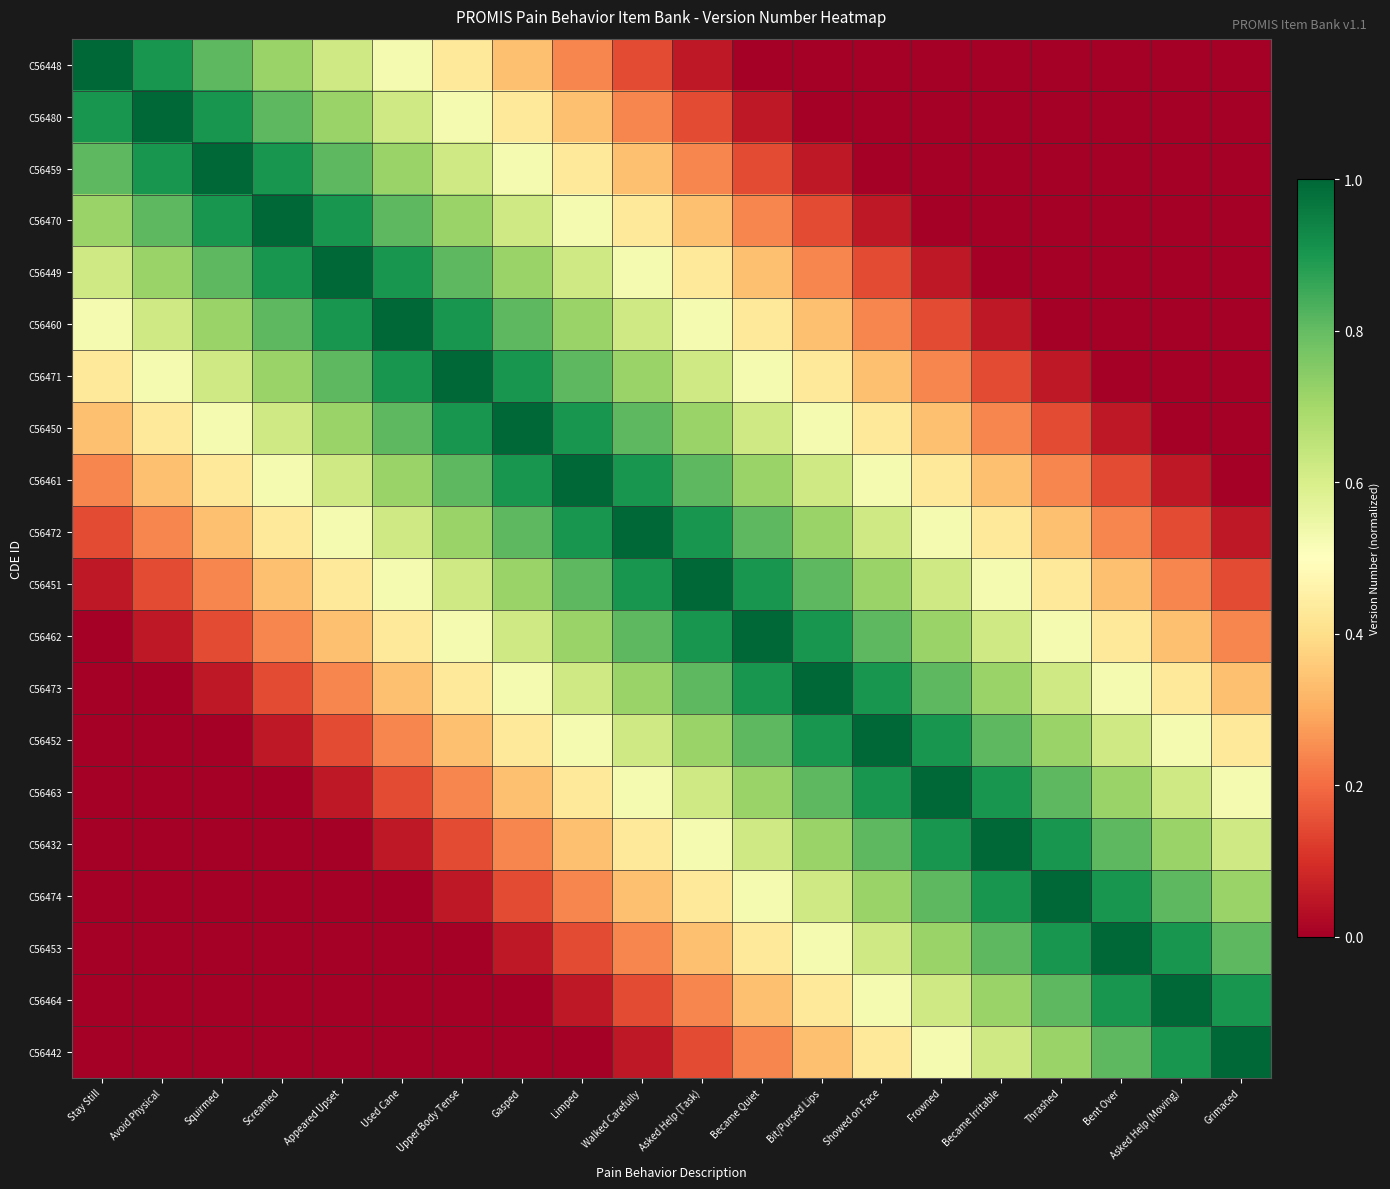

Reading left to right, transcribe all the data shown in this chart.

C56448: Stay Still=1.0	Avoid Physical=0.9	Squirmed=0.8	Screamed=0.7	Appeared Upset=0.6	Used Cane=0.5	Upper Body Tense=0.4	Gasped=0.3	Limped=0.2	Walked Carefully=0.1	Asked Help (Task)=0.1	Became Quiet=0.0	Bit/Pursed Lips=0.0	Showed on Face=0.0	Frowned=0.0	Became Irritable=0.0	Thrashed=0.0	Bent Over=0.0	Asked Help (Moving)=0.0	Grimaced=0.0
C56480: Stay Still=0.9	Avoid Physical=1.0	Squirmed=0.9	Screamed=0.8	Appeared Upset=0.7	Used Cane=0.6	Upper Body Tense=0.5	Gasped=0.4	Limped=0.3	Walked Carefully=0.2	Asked Help (Task)=0.1	Became Quiet=0.1	Bit/Pursed Lips=0.0	Showed on Face=0.0	Frowned=0.0	Became Irritable=0.0	Thrashed=0.0	Bent Over=0.0	Asked Help (Moving)=0.0	Grimaced=0.0
C56459: Stay Still=0.8	Avoid Physical=0.9	Squirmed=1.0	Screamed=0.9	Appeared Upset=0.8	Used Cane=0.7	Upper Body Tense=0.6	Gasped=0.5	Limped=0.4	Walked Carefully=0.3	Asked Help (Task)=0.2	Became Quiet=0.1	Bit/Pursed Lips=0.1	Showed on Face=0.0	Frowned=0.0	Became Irritable=0.0	Thrashed=0.0	Bent Over=0.0	Asked Help (Moving)=0.0	Grimaced=0.0
C56470: Stay Still=0.7	Avoid Physical=0.8	Squirmed=0.9	Screamed=1.0	Appeared Upset=0.9	Used Cane=0.8	Upper Body Tense=0.7	Gasped=0.6	Limped=0.5	Walked Carefully=0.4	Asked Help (Task)=0.3	Became Quiet=0.2	Bit/Pursed Lips=0.1	Showed on Face=0.1	Frowned=0.0	Became Irritable=0.0	Thrashed=0.0	Bent Over=0.0	Asked Help (Moving)=0.0	Grimaced=0.0
C56449: Stay Still=0.6	Avoid Physical=0.7	Squirmed=0.8	Screamed=0.9	Appeared Upset=1.0	Used Cane=0.9	Upper Body Tense=0.8	Gasped=0.7	Limped=0.6	Walked Carefully=0.5	Asked Help (Task)=0.4	Became Quiet=0.3	Bit/Pursed Lips=0.2	Showed on Face=0.1	Frowned=0.1	Became Irritable=0.0	Thrashed=0.0	Bent Over=0.0	Asked Help (Moving)=0.0	Grimaced=0.0
C56460: Stay Still=0.5	Avoid Physical=0.6	Squirmed=0.7	Screamed=0.8	Appeared Upset=0.9	Used Cane=1.0	Upper Body Tense=0.9	Gasped=0.8	Limped=0.7	Walked Carefully=0.6	Asked Help (Task)=0.5	Became Quiet=0.4	Bit/Pursed Lips=0.3	Showed on Face=0.2	Frowned=0.1	Became Irritable=0.1	Thrashed=0.0	Bent Over=0.0	Asked Help (Moving)=0.0	Grimaced=0.0
C56471: Stay Still=0.4	Avoid Physical=0.5	Squirmed=0.6	Screamed=0.7	Appeared Upset=0.8	Used Cane=0.9	Upper Body Tense=1.0	Gasped=0.9	Limped=0.8	Walked Carefully=0.7	Asked Help (Task)=0.6	Became Quiet=0.5	Bit/Pursed Lips=0.4	Showed on Face=0.3	Frowned=0.2	Became Irritable=0.1	Thrashed=0.1	Bent Over=0.0	Asked Help (Moving)=0.0	Grimaced=0.0
C56450: Stay Still=0.3	Avoid Physical=0.4	Squirmed=0.5	Screamed=0.6	Appeared Upset=0.7	Used Cane=0.8	Upper Body Tense=0.9	Gasped=1.0	Limped=0.9	Walked Carefully=0.8	Asked Help (Task)=0.7	Became Quiet=0.6	Bit/Pursed Lips=0.5	Showed on Face=0.4	Frowned=0.3	Became Irritable=0.2	Thrashed=0.1	Bent Over=0.1	Asked Help (Moving)=0.0	Grimaced=0.0
C56461: Stay Still=0.2	Avoid Physical=0.3	Squirmed=0.4	Screamed=0.5	Appeared Upset=0.6	Used Cane=0.7	Upper Body Tense=0.8	Gasped=0.9	Limped=1.0	Walked Carefully=0.9	Asked Help (Task)=0.8	Became Quiet=0.7	Bit/Pursed Lips=0.6	Showed on Face=0.5	Frowned=0.4	Became Irritable=0.3	Thrashed=0.2	Bent Over=0.1	Asked Help (Moving)=0.1	Grimaced=0.0
C56472: Stay Still=0.1	Avoid Physical=0.2	Squirmed=0.3	Screamed=0.4	Appeared Upset=0.5	Used Cane=0.6	Upper Body Tense=0.7	Gasped=0.8	Limped=0.9	Walked Carefully=1.0	Asked Help (Task)=0.9	Became Quiet=0.8	Bit/Pursed Lips=0.7	Showed on Face=0.6	Frowned=0.5	Became Irritable=0.4	Thrashed=0.3	Bent Over=0.2	Asked Help (Moving)=0.1	Grimaced=0.1
C56451: Stay Still=0.1	Avoid Physical=0.1	Squirmed=0.2	Screamed=0.3	Appeared Upset=0.4	Used Cane=0.5	Upper Body Tense=0.6	Gasped=0.7	Limped=0.8	Walked Carefully=0.9	Asked Help (Task)=1.0	Became Quiet=0.9	Bit/Pursed Lips=0.8	Showed on Face=0.7	Frowned=0.6	Became Irritable=0.5	Thrashed=0.4	Bent Over=0.3	Asked Help (Moving)=0.2	Grimaced=0.1
C56462: Stay Still=0.0	Avoid Physical=0.1	Squirmed=0.1	Screamed=0.2	Appeared Upset=0.3	Used Cane=0.4	Upper Body Tense=0.5	Gasped=0.6	Limped=0.7	Walked Carefully=0.8	Asked Help (Task)=0.9	Became Quiet=1.0	Bit/Pursed Lips=0.9	Showed on Face=0.8	Frowned=0.7	Became Irritable=0.6	Thrashed=0.5	Bent Over=0.4	Asked Help (Moving)=0.3	Grimaced=0.2
C56473: Stay Still=0.0	Avoid Physical=0.0	Squirmed=0.1	Screamed=0.1	Appeared Upset=0.2	Used Cane=0.3	Upper Body Tense=0.4	Gasped=0.5	Limped=0.6	Walked Carefully=0.7	Asked Help (Task)=0.8	Became Quiet=0.9	Bit/Pursed Lips=1.0	Showed on Face=0.9	Frowned=0.8	Became Irritable=0.7	Thrashed=0.6	Bent Over=0.5	Asked Help (Moving)=0.4	Grimaced=0.3
C56452: Stay Still=0.0	Avoid Physical=0.0	Squirmed=0.0	Screamed=0.1	Appeared Upset=0.1	Used Cane=0.2	Upper Body Tense=0.3	Gasped=0.4	Limped=0.5	Walked Carefully=0.6	Asked Help (Task)=0.7	Became Quiet=0.8	Bit/Pursed Lips=0.9	Showed on Face=1.0	Frowned=0.9	Became Irritable=0.8	Thrashed=0.7	Bent Over=0.6	Asked Help (Moving)=0.5	Grimaced=0.4
C56463: Stay Still=0.0	Avoid Physical=0.0	Squirmed=0.0	Screamed=0.0	Appeared Upset=0.1	Used Cane=0.1	Upper Body Tense=0.2	Gasped=0.3	Limped=0.4	Walked Carefully=0.5	Asked Help (Task)=0.6	Became Quiet=0.7	Bit/Pursed Lips=0.8	Showed on Face=0.9	Frowned=1.0	Became Irritable=0.9	Thrashed=0.8	Bent Over=0.7	Asked Help (Moving)=0.6	Grimaced=0.5
C56432: Stay Still=0.0	Avoid Physical=0.0	Squirmed=0.0	Screamed=0.0	Appeared Upset=0.0	Used Cane=0.1	Upper Body Tense=0.1	Gasped=0.2	Limped=0.3	Walked Carefully=0.4	Asked Help (Task)=0.5	Became Quiet=0.6	Bit/Pursed Lips=0.7	Showed on Face=0.8	Frowned=0.9	Became Irritable=1.0	Thrashed=0.9	Bent Over=0.8	Asked Help (Moving)=0.7	Grimaced=0.6
C56474: Stay Still=0.0	Avoid Physical=0.0	Squirmed=0.0	Screamed=0.0	Appeared Upset=0.0	Used Cane=0.0	Upper Body Tense=0.1	Gasped=0.1	Limped=0.2	Walked Carefully=0.3	Asked Help (Task)=0.4	Became Quiet=0.5	Bit/Pursed Lips=0.6	Showed on Face=0.7	Frowned=0.8	Became Irritable=0.9	Thrashed=1.0	Bent Over=0.9	Asked Help (Moving)=0.8	Grimaced=0.7
C56453: Stay Still=0.0	Avoid Physical=0.0	Squirmed=0.0	Screamed=0.0	Appeared Upset=0.0	Used Cane=0.0	Upper Body Tense=0.0	Gasped=0.1	Limped=0.1	Walked Carefully=0.2	Asked Help (Task)=0.3	Became Quiet=0.4	Bit/Pursed Lips=0.5	Showed on Face=0.6	Frowned=0.7	Became Irritable=0.8	Thrashed=0.9	Bent Over=1.0	Asked Help (Moving)=0.9	Grimaced=0.8
C56464: Stay Still=0.0	Avoid Physical=0.0	Squirmed=0.0	Screamed=0.0	Appeared Upset=0.0	Used Cane=0.0	Upper Body Tense=0.0	Gasped=0.0	Limped=0.1	Walked Carefully=0.1	Asked Help (Task)=0.2	Became Quiet=0.3	Bit/Pursed Lips=0.4	Showed on Face=0.5	Frowned=0.6	Became Irritable=0.7	Thrashed=0.8	Bent Over=0.9	Asked Help (Moving)=1.0	Grimaced=0.9
C56442: Stay Still=0.0	Avoid Physical=0.0	Squirmed=0.0	Screamed=0.0	Appeared Upset=0.0	Used Cane=0.0	Upper Body Tense=0.0	Gasped=0.0	Limped=0.0	Walked Carefully=0.1	Asked Help (Task)=0.1	Became Quiet=0.2	Bit/Pursed Lips=0.3	Showed on Face=0.4	Frowned=0.5	Became Irritable=0.6	Thrashed=0.7	Bent Over=0.8	Asked Help (Moving)=0.9	Grimaced=1.0